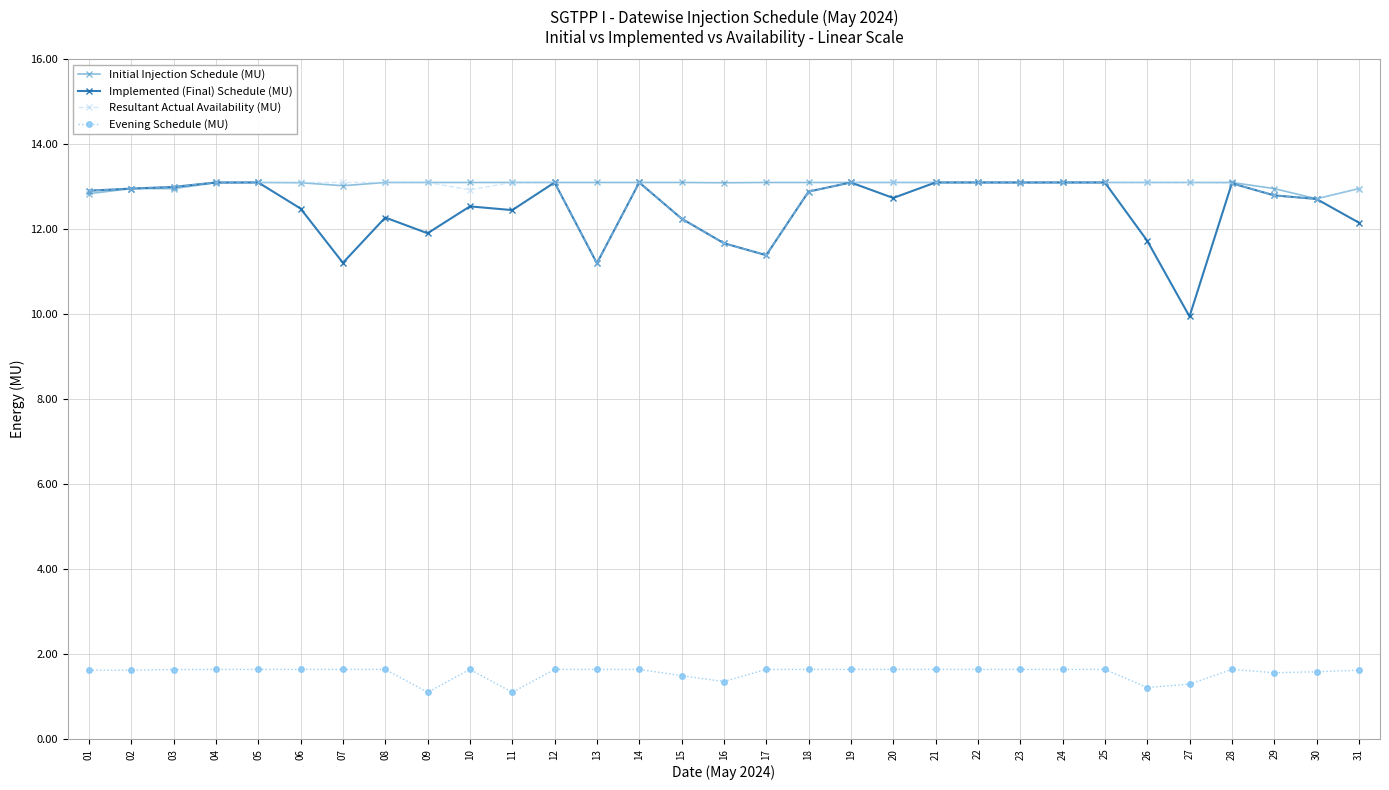

Is it true that Implemented (Final) Schedule (MU) equals 3.7 at 25?

False